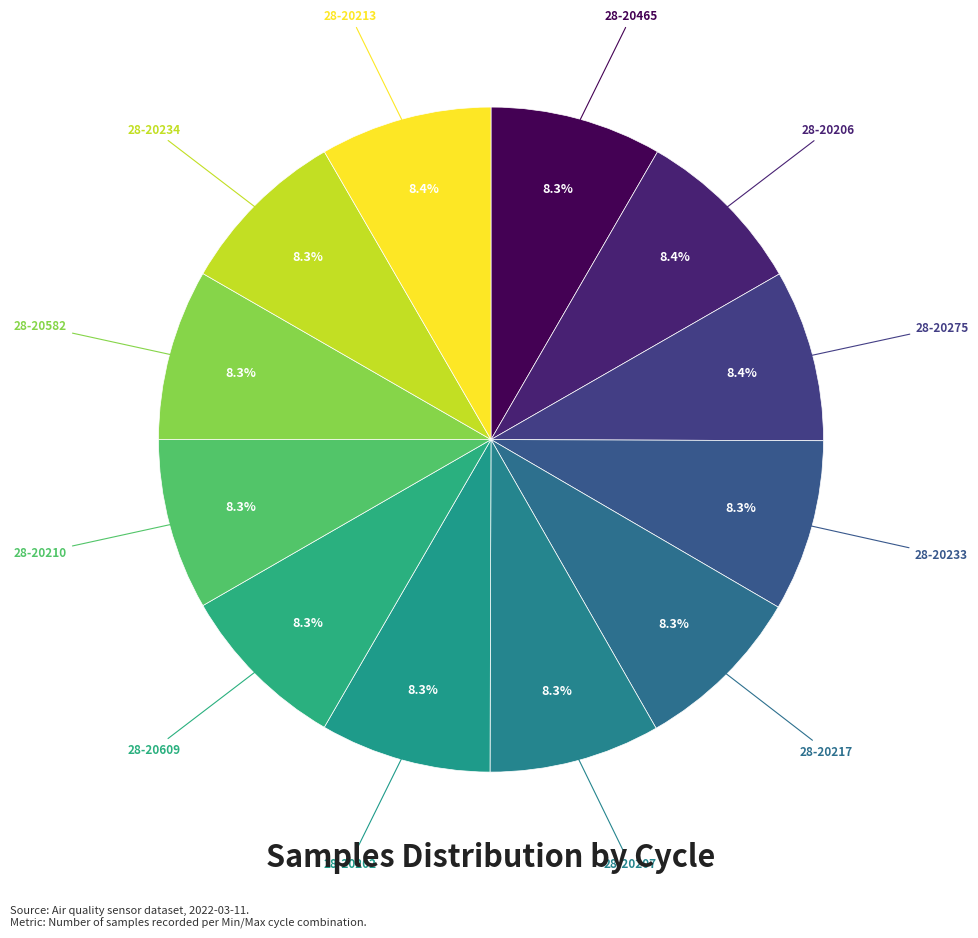

How many slices are in this pie chart?

12